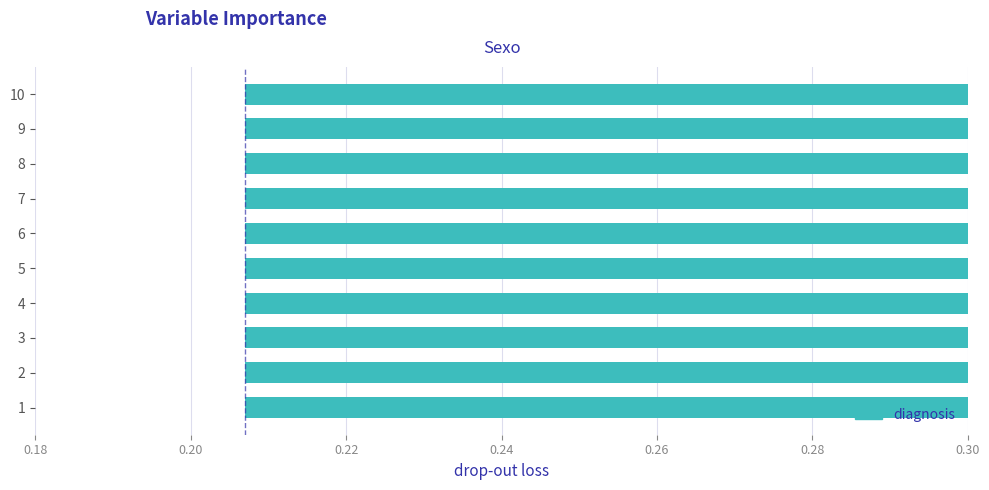

What value does the data have at 3?

0.3